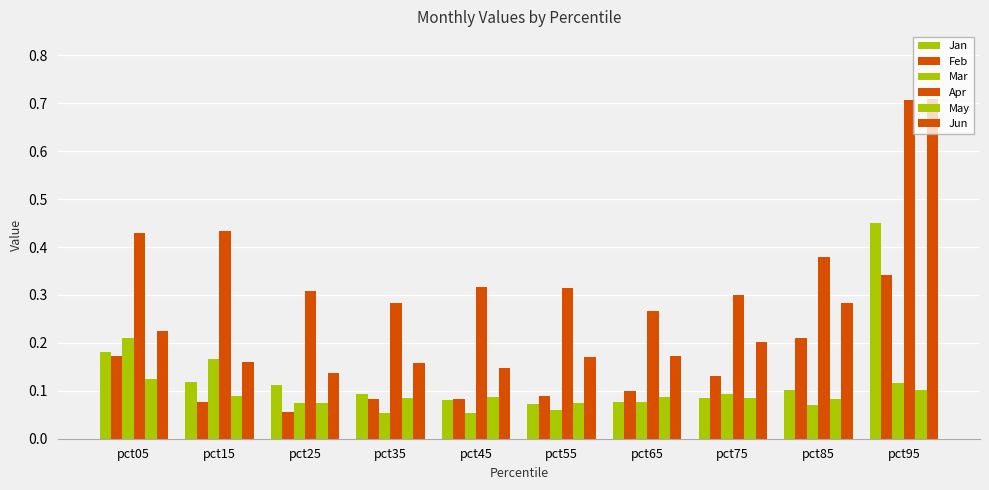

Which label corresponds to the largest value in the chart?

pct95